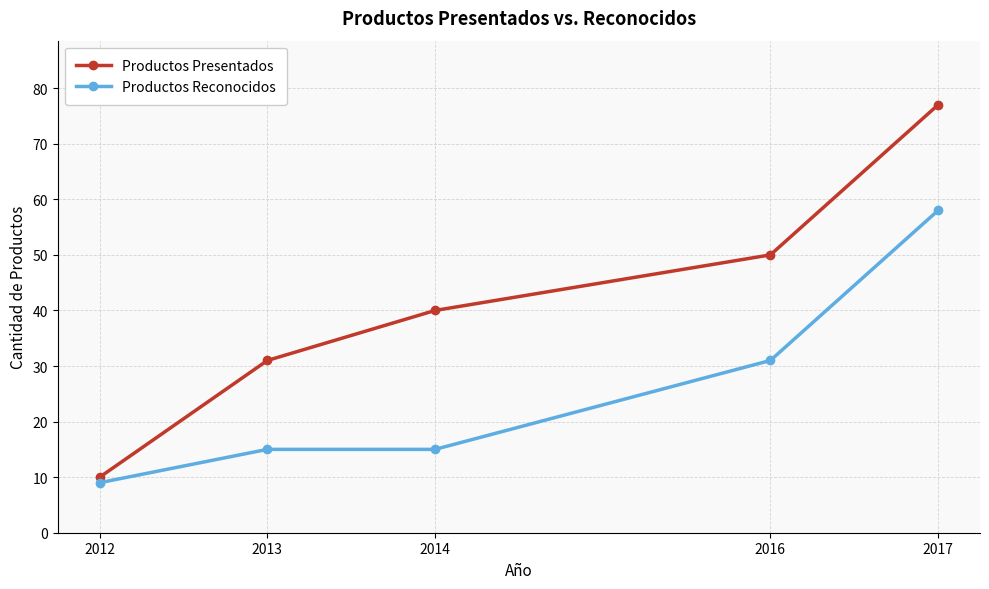

True or false: Productos Presentados and Productos Reconocidos intersect in this chart.

False